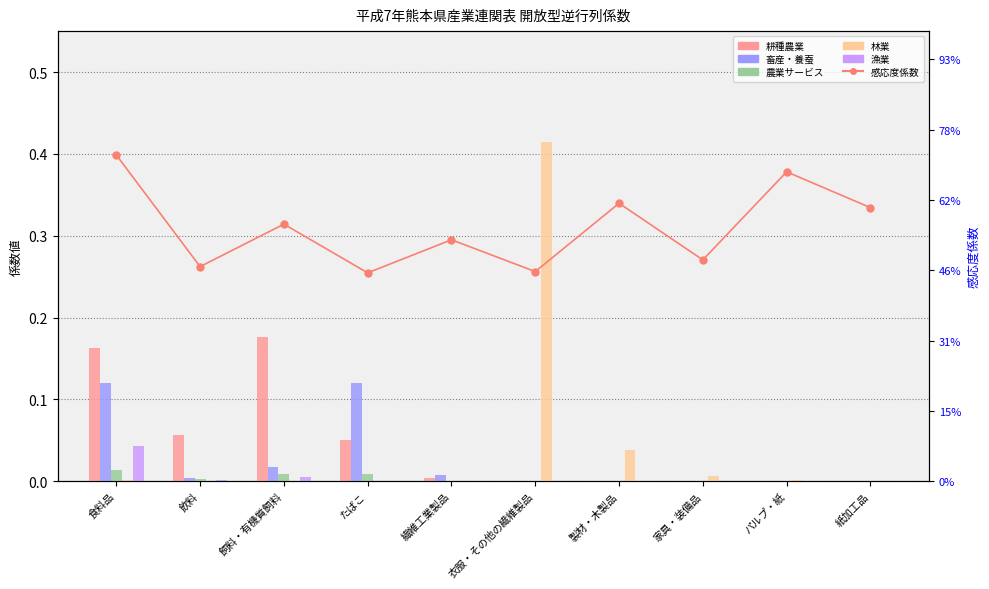

What is the label of the 4th bar from the left?

たばこ